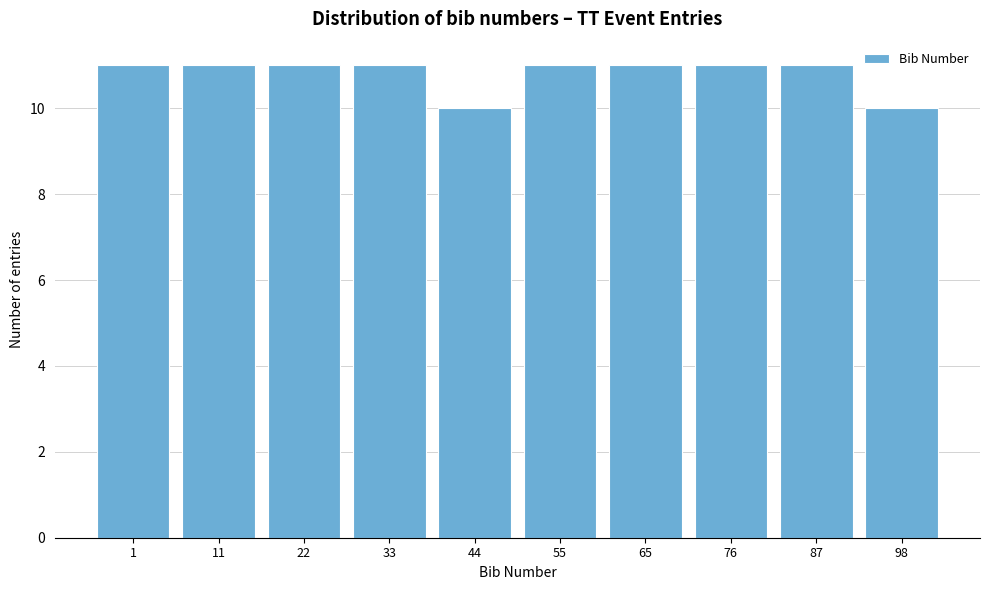

Reading left to right, transcribe all the data shown in this chart.

11	11	11	11	10	11	11	11	11	10